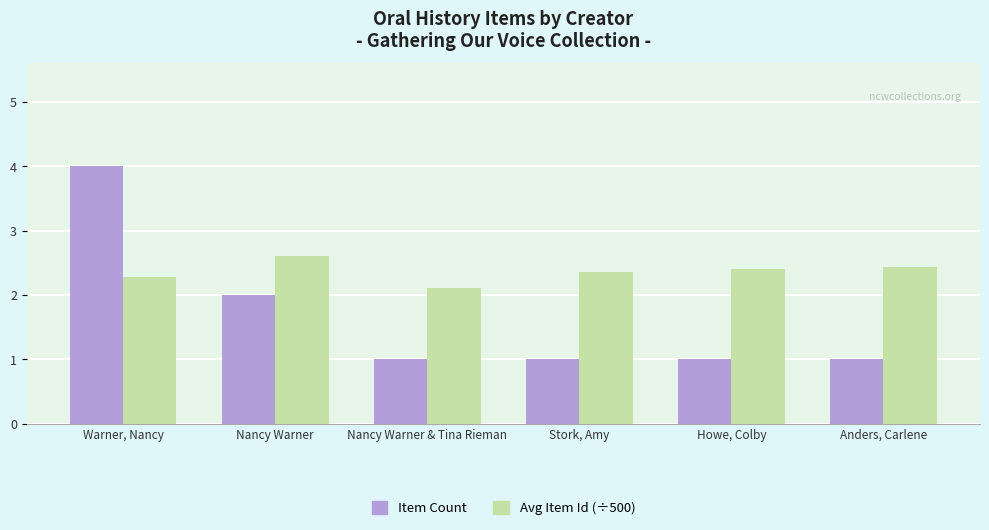

Where is Avg Item Id (÷500) nearest to the value 2?

Nancy Warner & Tina Rieman